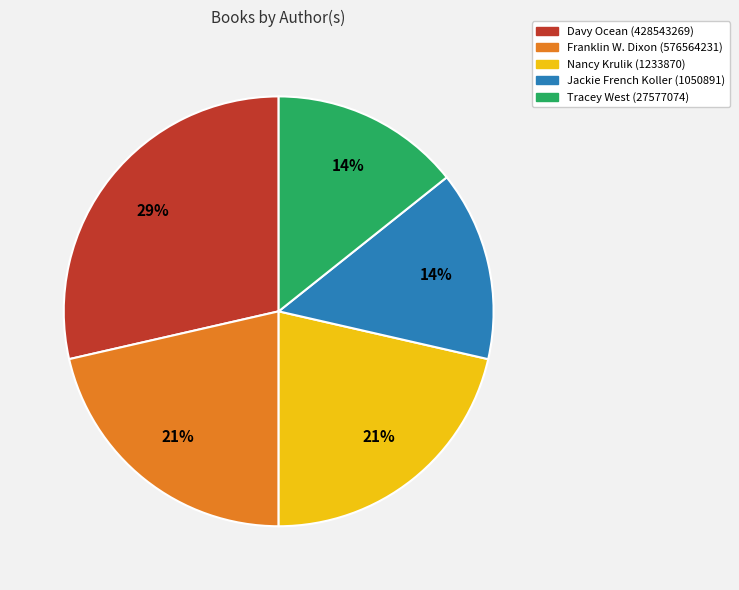

Does Tracey West (27577074) represent more than half of the total?

No